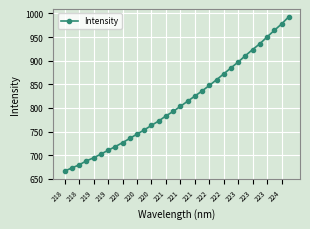

What is the greatest value displayed?

993.0